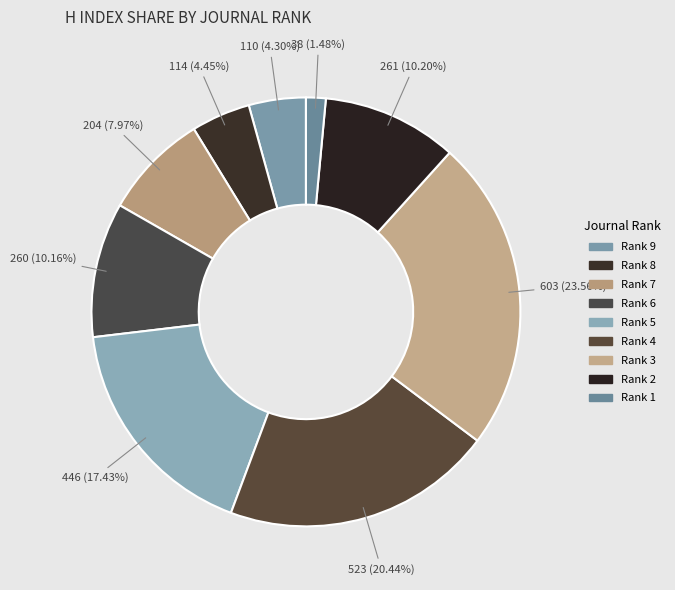

How many slices are in this pie chart?

9